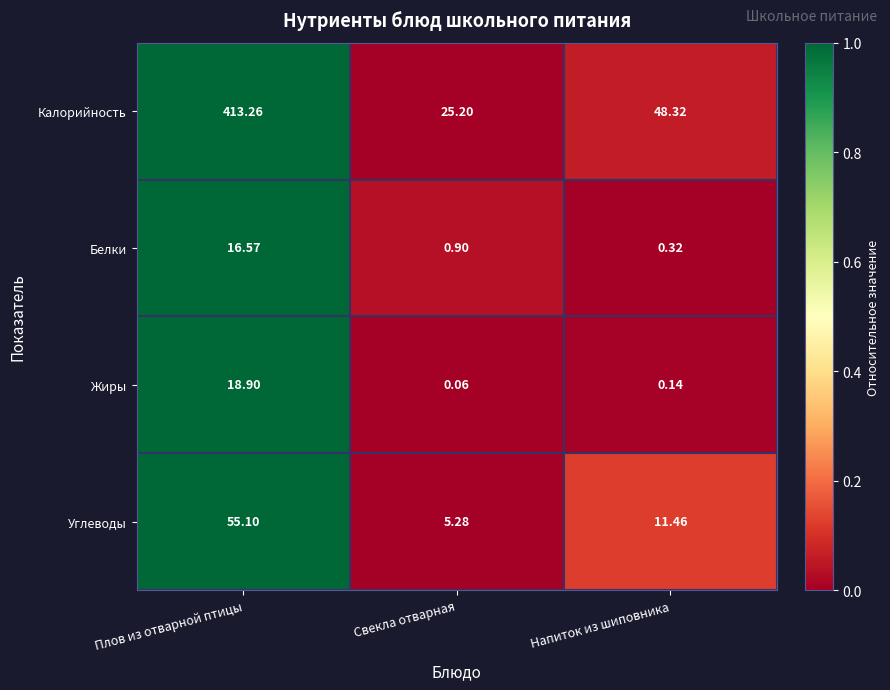

Which series changed the most between Плов из отварной птицы and Свекла отварная?

Калорийность